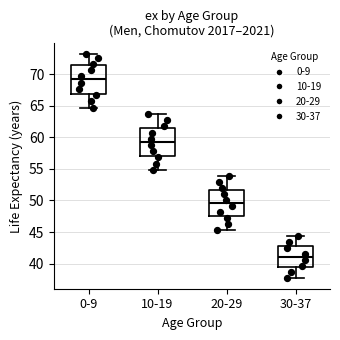

Which box has the highest median line?

0-9